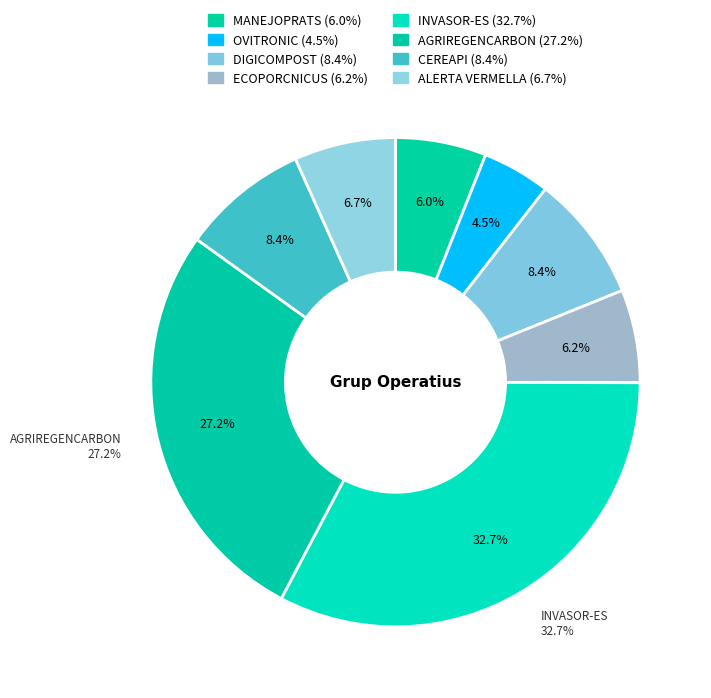

Does any single category account for the majority?

No